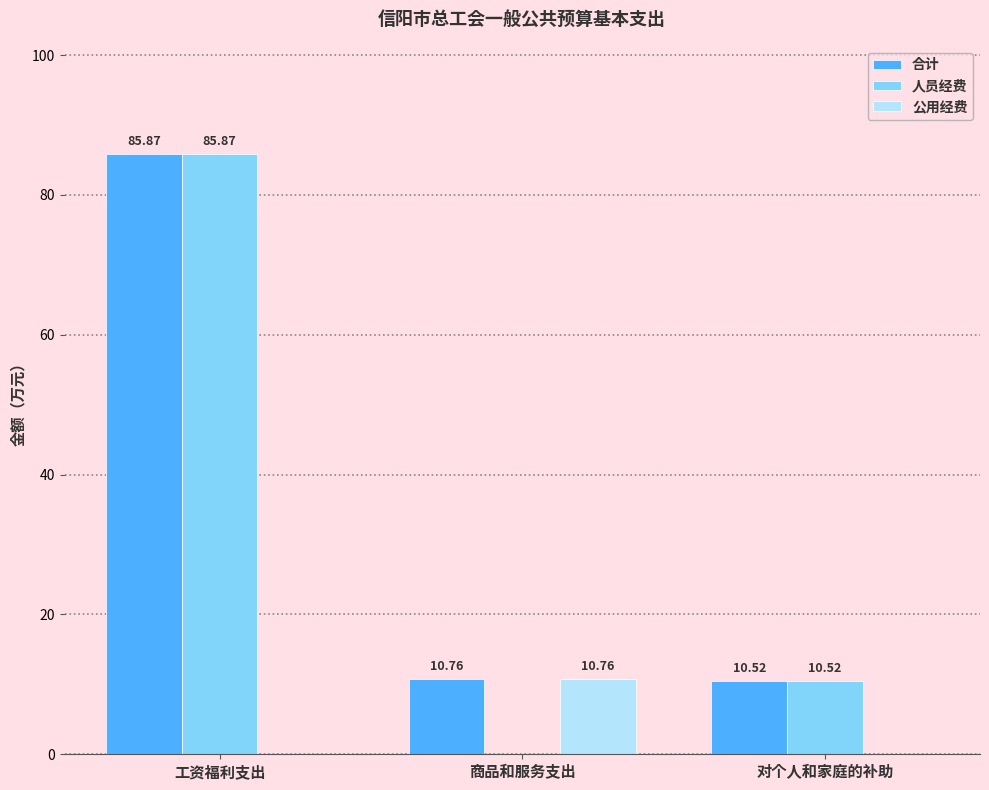

Between 商品和服务支出 and 对个人和家庭的补助, which series saw the biggest shift?

公用经费